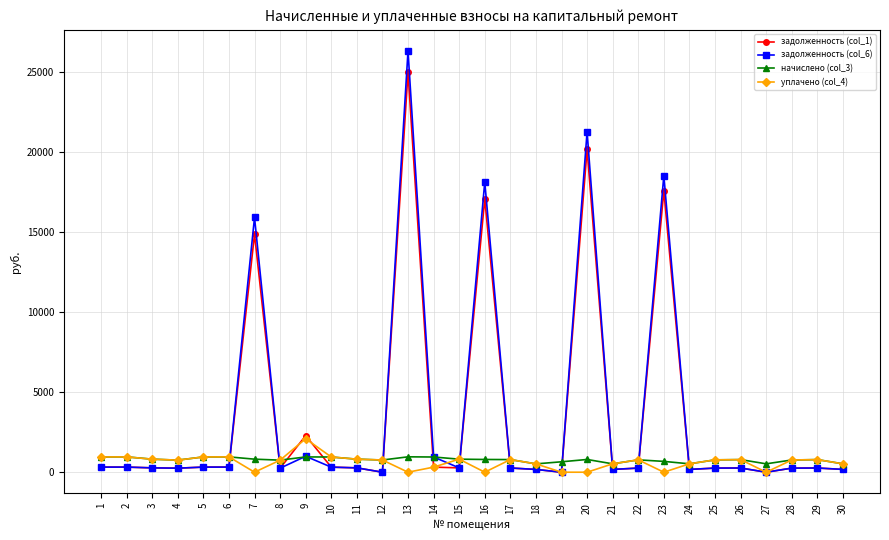

What is the difference between the maximum and minimum values in the задолженность (col_1) series?

24982.6